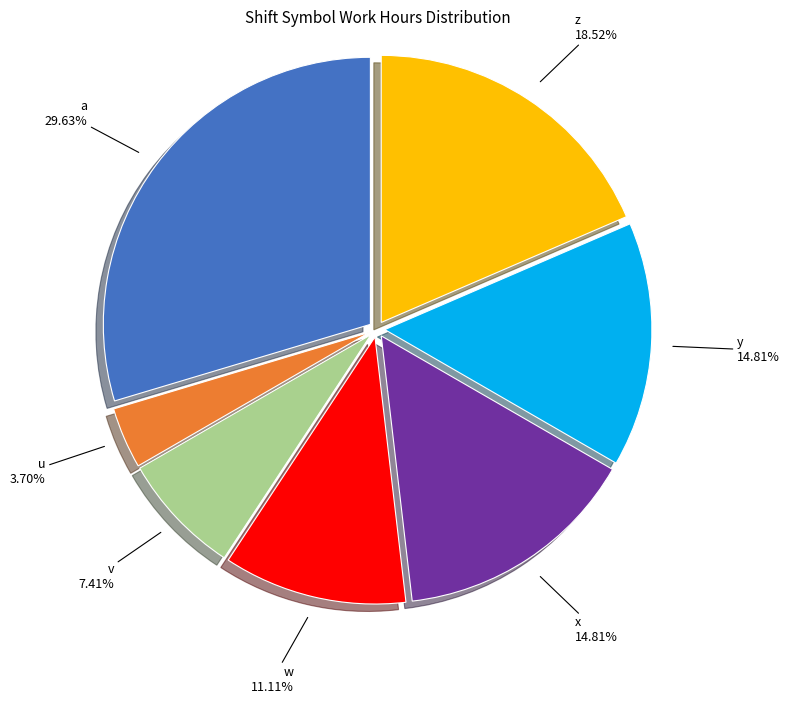

Is y the majority of the pie?

No